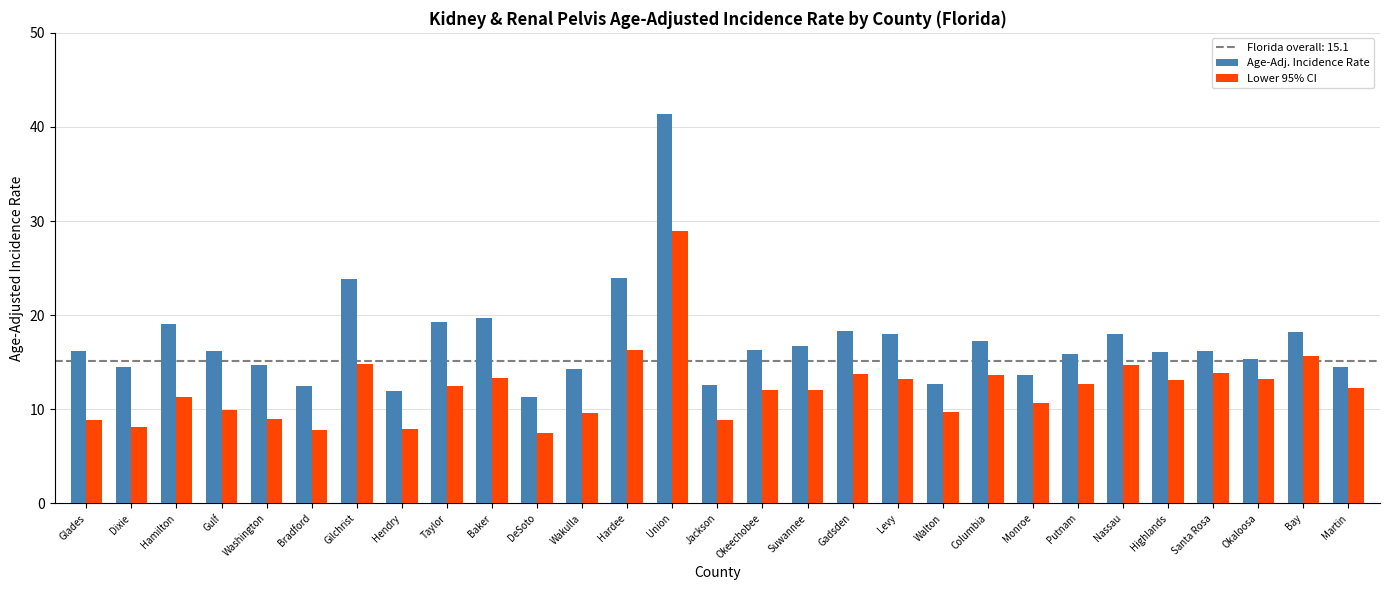

Rank the series by their maximum value, from highest to lowest.

Age-Adj. Incidence Rate, Lower 95% CI